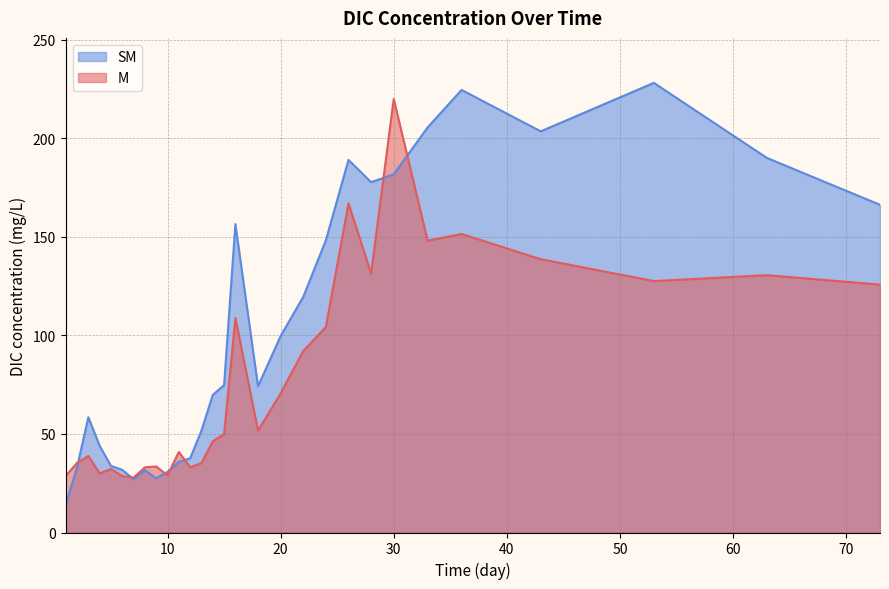

Rank the series by their maximum value, from highest to lowest.

SM, M